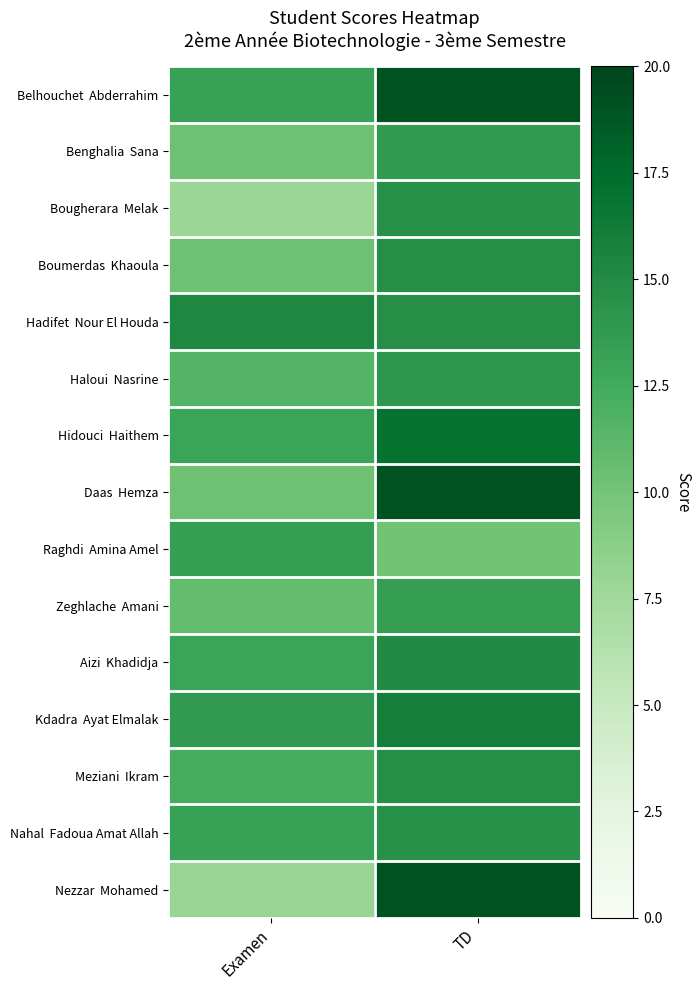

Which series changed the most between Examen and TD?

Nezzar Mohamed